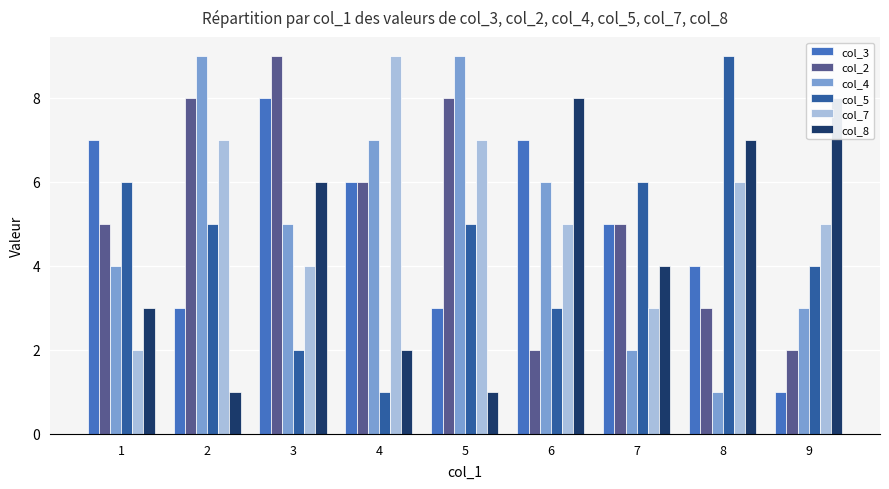

Reading left to right, transcribe all the data shown in this chart.

col_3: 7	3	8	6	3	7	5	4	1
col_2: 5	8	9	6	8	2	5	3	2
col_4: 4	9	5	7	9	6	2	1	3
col_5: 6	5	2	1	5	3	6	9	4
col_7: 2	7	4	9	7	5	3	6	5
col_8: 3	1	6	2	1	8	4	7	8